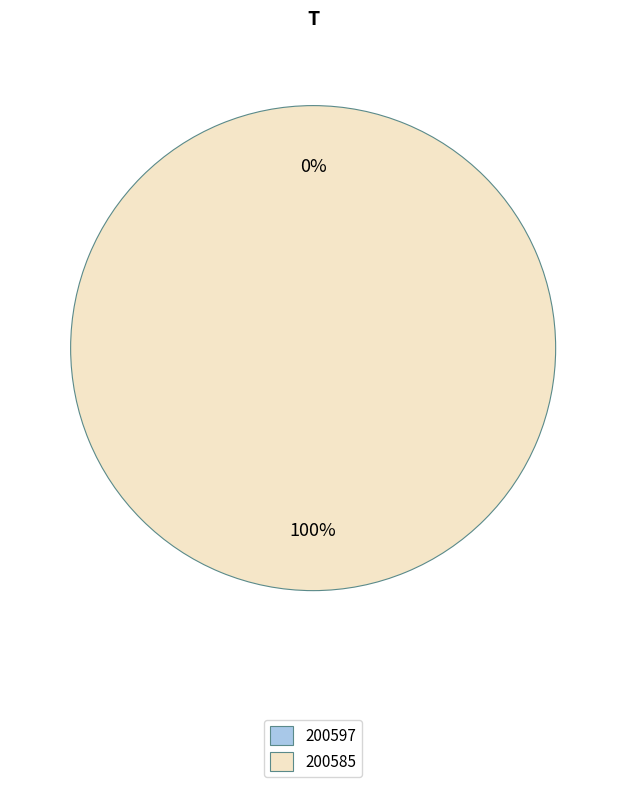

Is there any slice that represents more than half of the pie?

Yes